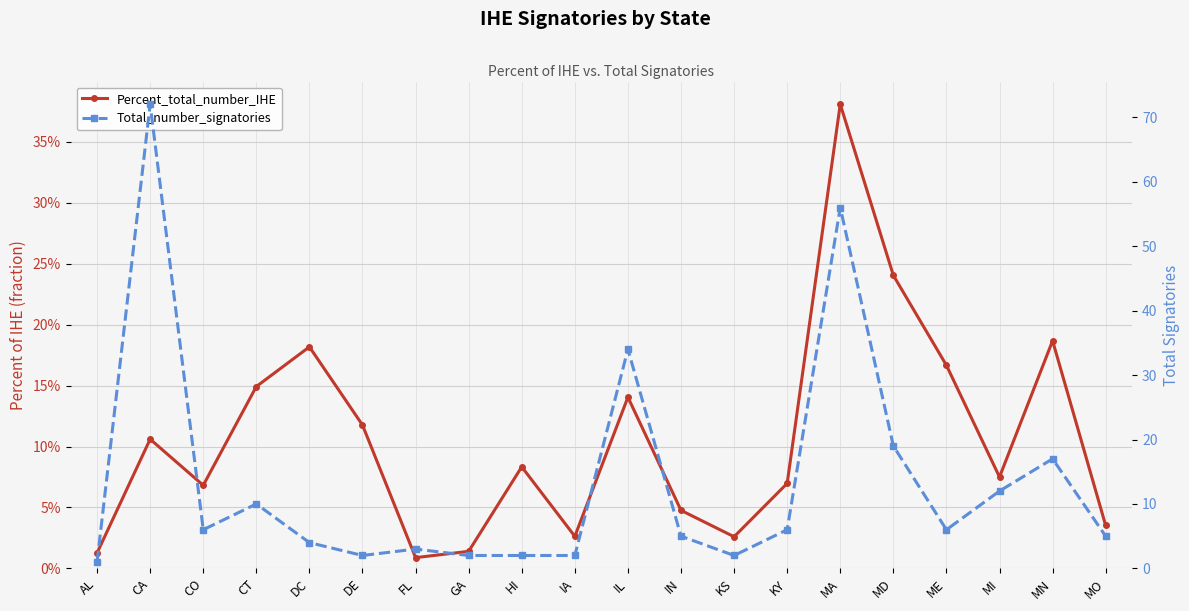

What are all the series names shown in the legend?

Percent_total_number_IHE, Total_number_signatories